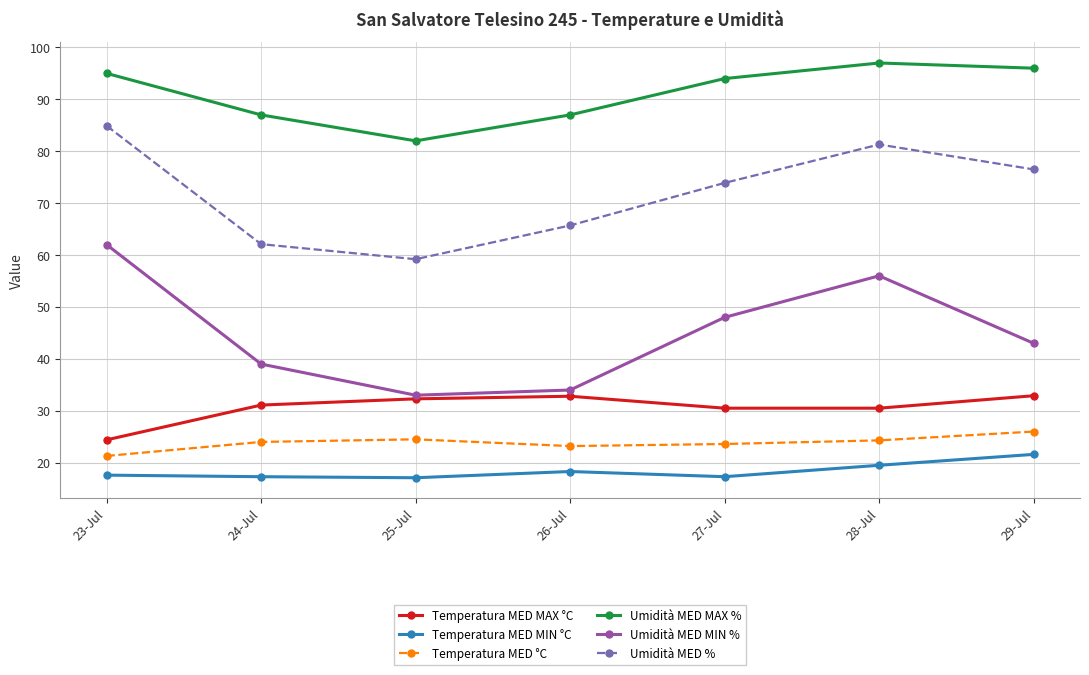

What are all the series names shown in the legend?

Temperatura MED MAX °C, Temperatura MED MIN °C, Temperatura MED °C, Umidità MED MAX %, Umidità MED MIN %, Umidità MED %